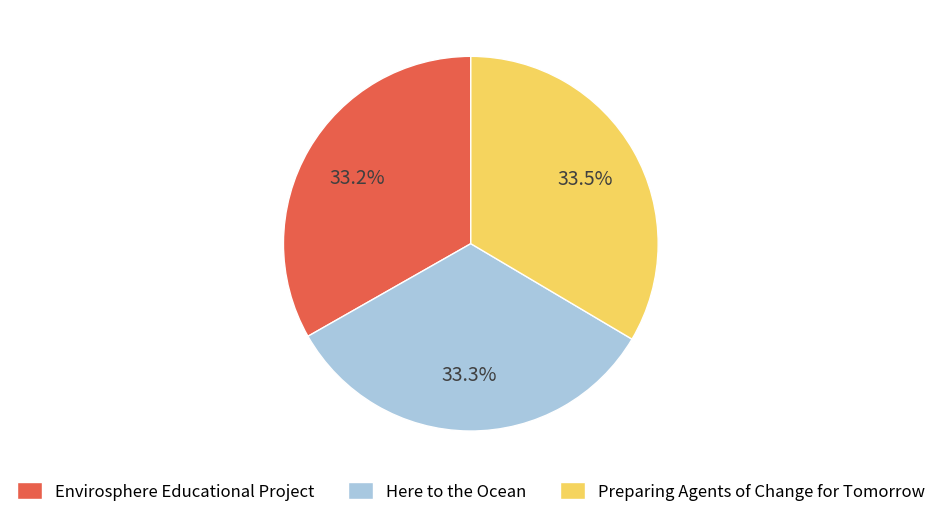

Combined, what portion of the pie is Preparing Agents of Change for Tomorrow and Envirosphere Educational Project?

66.7%